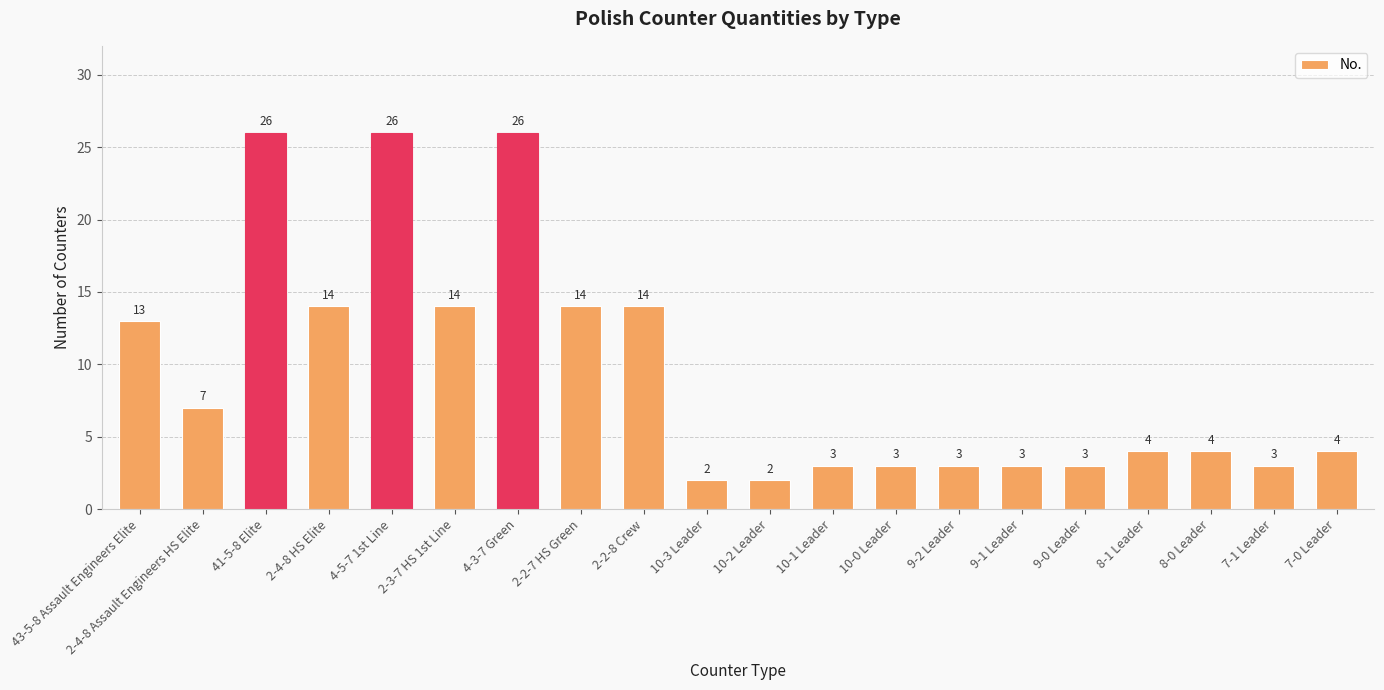

Are the bars horizontal?

No